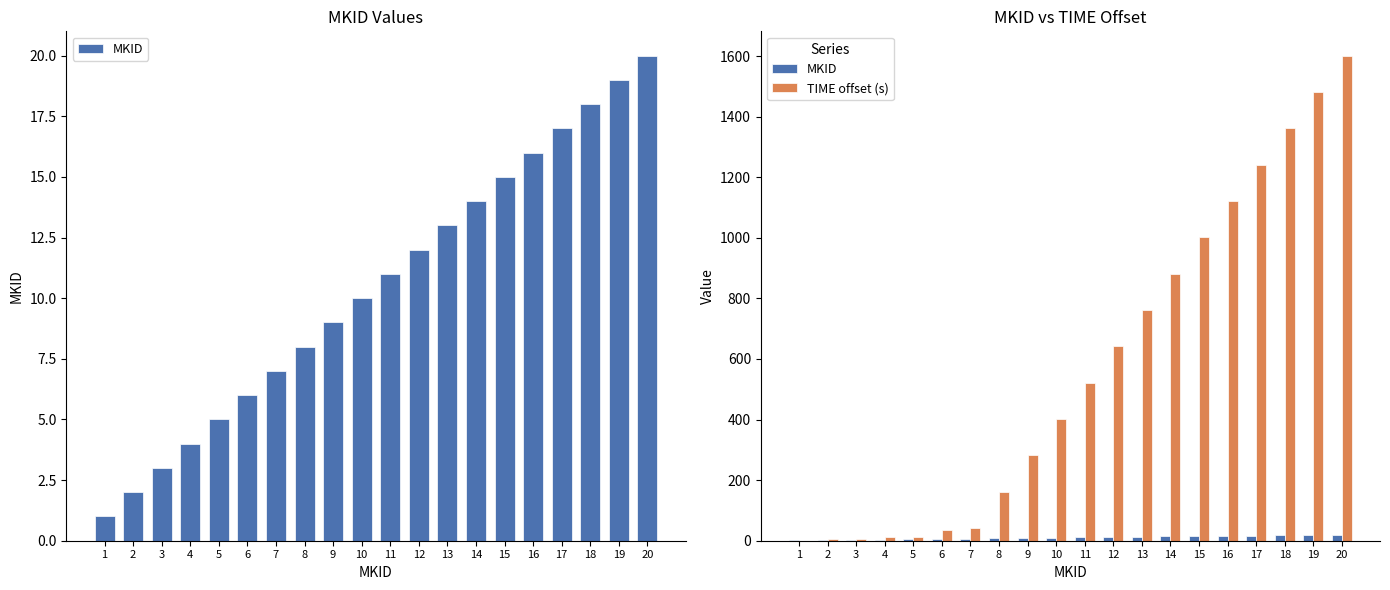

What is the value of the MKID bar at the 3rd from the left?

3.0